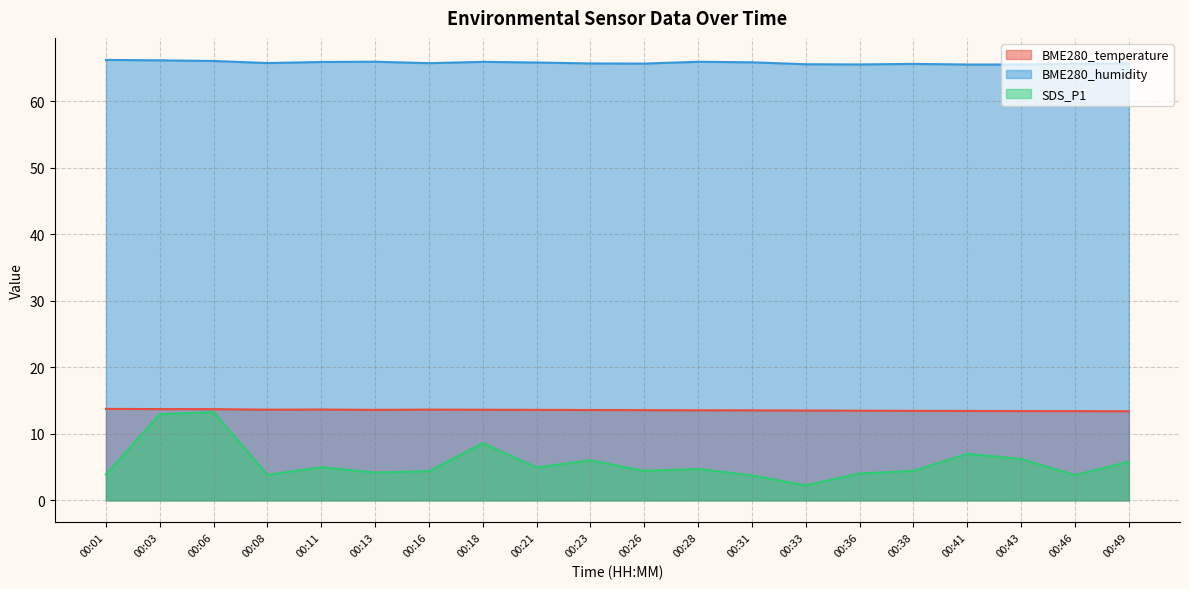

Is the value of BME280_temperature at 00:38 greater than the value of SDS_P1 at 00:21?

Yes